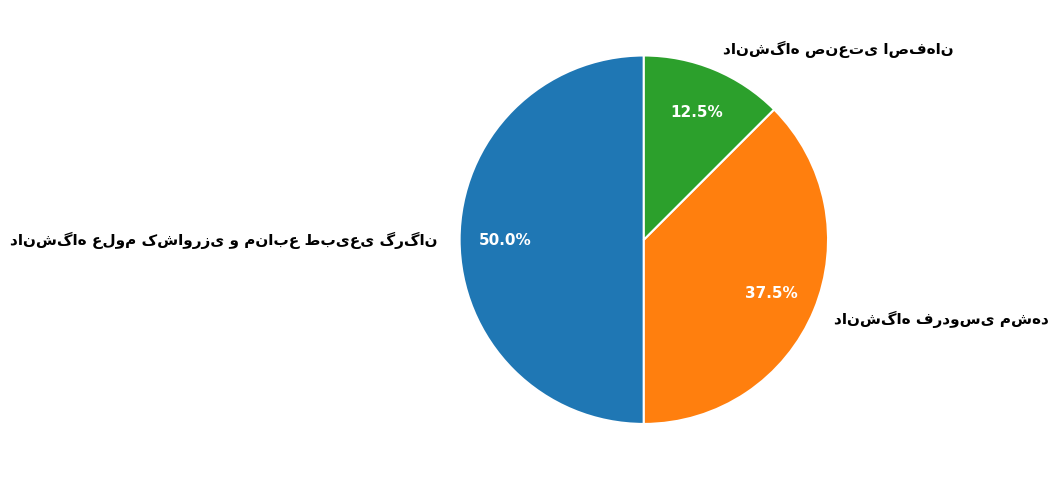

To the nearest percent, what is the combined percentage of دانشگاه فردوسی مشهد and دانشگاه علوم کشاورزی و منابع طبیعی گرگان?

88%